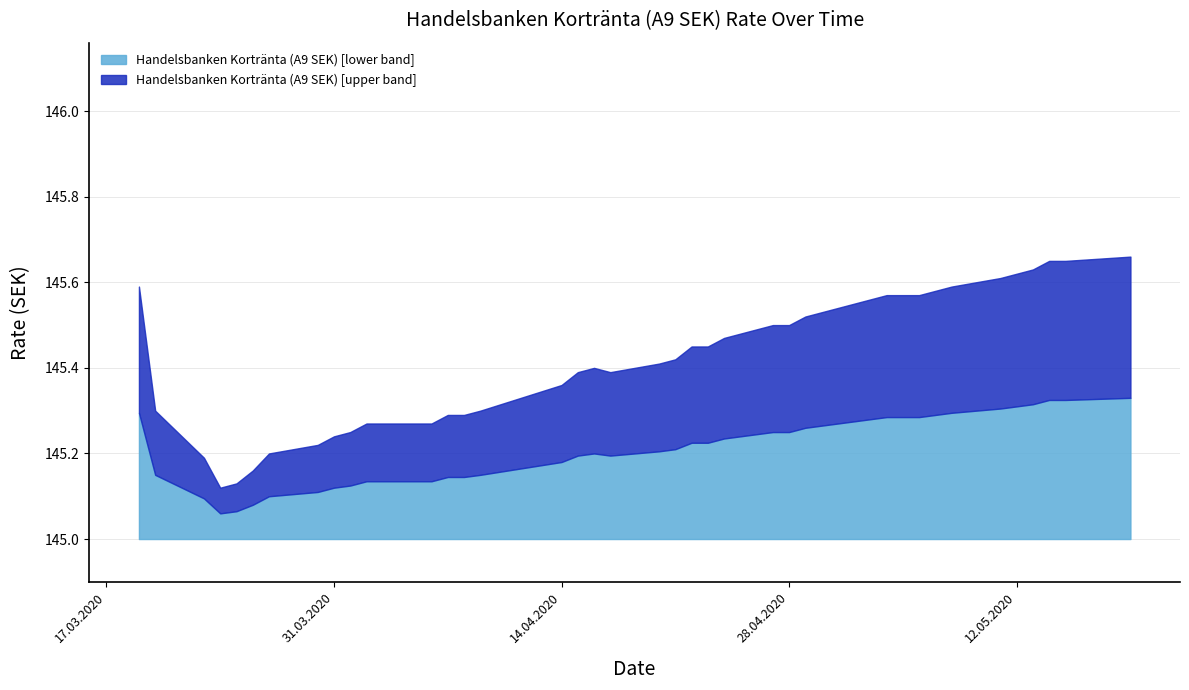

What is the difference between the second highest and second lowest values?

0.5